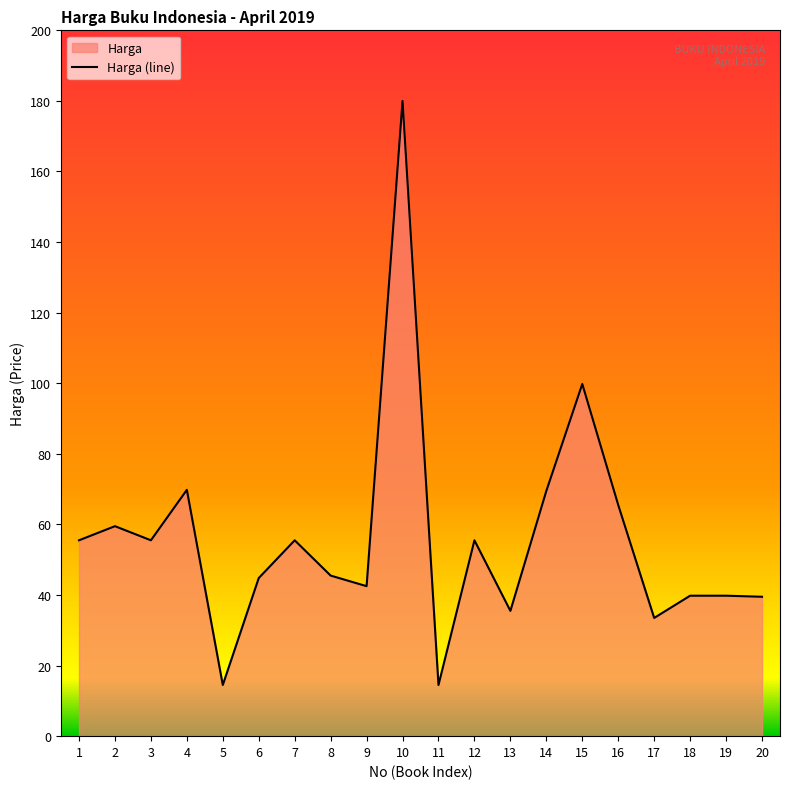

Rank the categories by value from highest to lowest.

10, 15, 4, 14, 16, 2, 1, 3, 7, 12, 8, 6, 9, 18, 19, 20, 13, 17, 5, 11